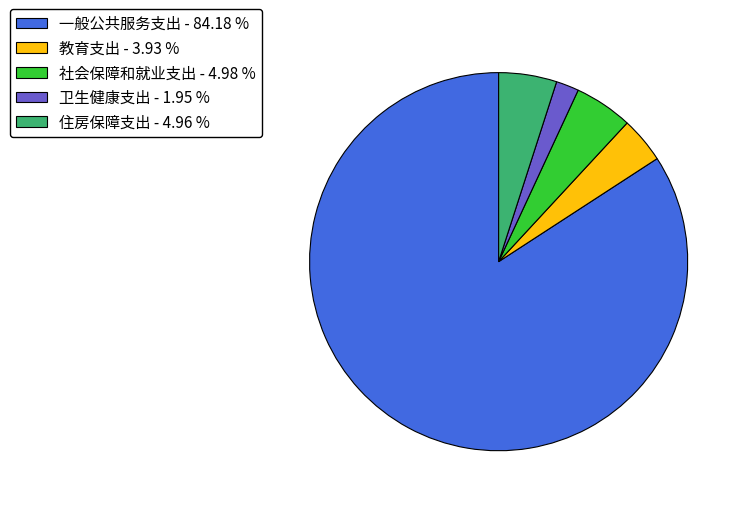

Do 社会保障和就业支出 and 一般公共服务支出 together represent more than half of the pie?

Yes